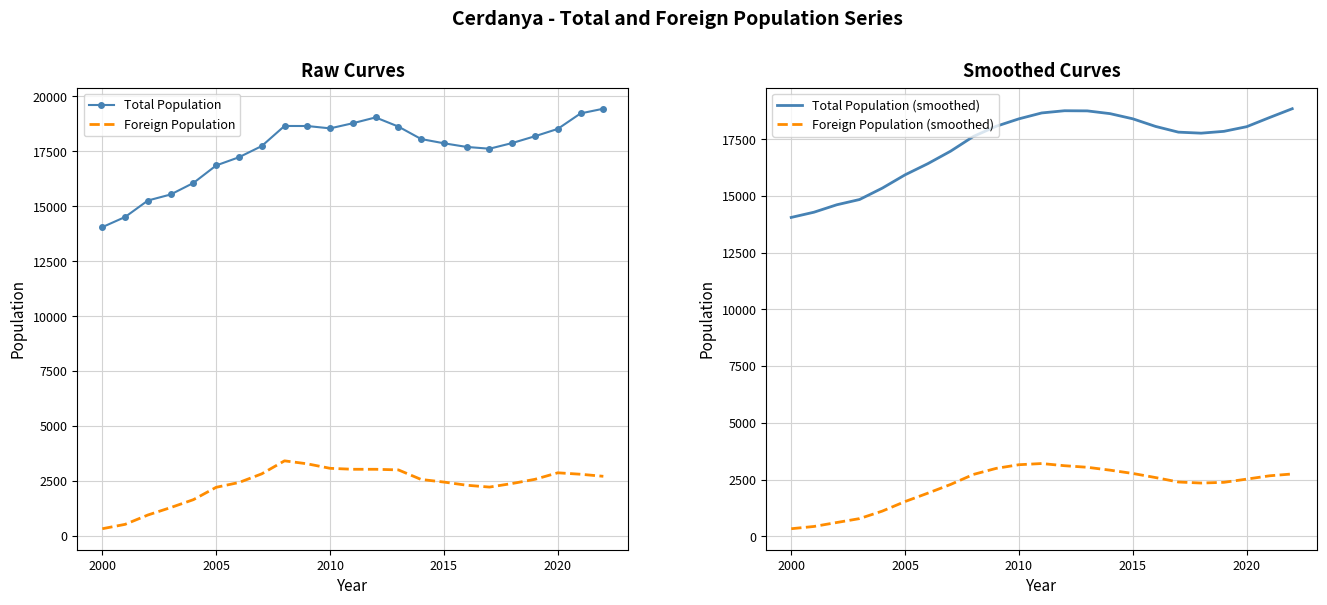

What is the highest value of the Foreign Population series?

3420